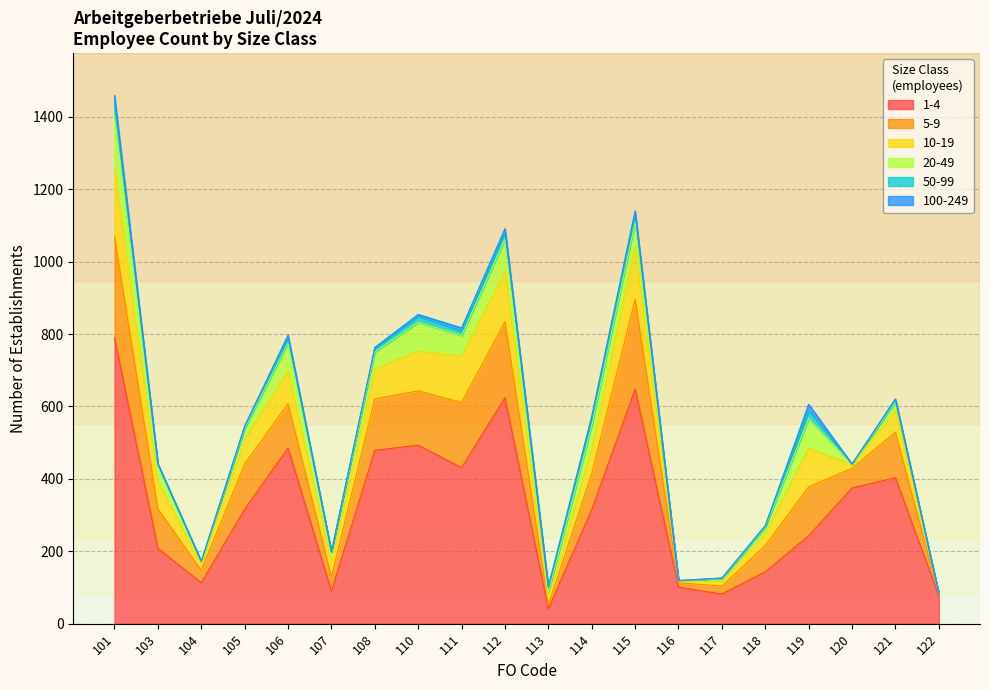

Reading left to right, list all the values displayed in this chart.

1-4: 101=790	103=208	104=113	105=316	106=485	107=90	108=479	110=493	111=431	112=624	113=41	114=315	115=648	116=101	117=82	118=143	119=243	120=375	121=403	122=77
5-9: 101=280	103=109	104=34	105=125	106=123	107=39	108=142	110=150	111=180	112=210	113=11	114=99	115=248	116=12	117=22	118=73	119=135	120=54	121=126	122=4
10-19: 101=184	103=75	104=17	105=69	106=90	107=44	108=83	110=110	111=128	112=139	113=17	114=70	115=146	116=4	117=13	118=34	119=107	120=10	121=61	122=2
20-49: 101=149	103=42	104=7	105=29	106=77	107=25	108=46	110=79	111=57	112=88	113=17	114=63	115=67	116=2	117=7	118=16	119=81	120=2	121=22	122=0
50-99: 101=36	103=6	104=1	105=4	106=14	107=1	108=11	110=17	111=12	112=22	113=12	114=18	115=22	116=0	117=2	118=3	119=23	120=0	121=5	122=0
100-249: 101=20	103=2	104=0	105=3	106=8	107=0	108=2	110=5	111=9	112=8	113=5	114=8	115=9	116=0	117=0	118=2	119=17	120=0	121=4	122=0